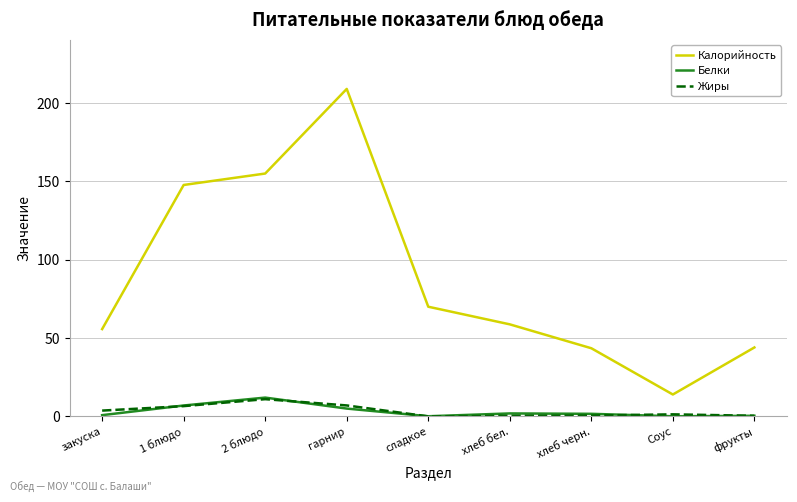

Which category has the highest value in the Белки series?

2 блюдо